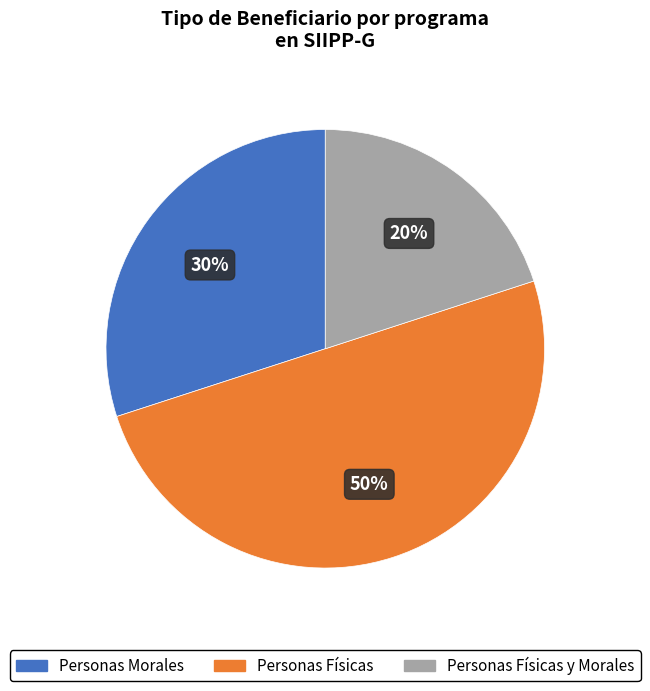

To the nearest percent, what is the difference between the largest and smallest slice percentages?

30%